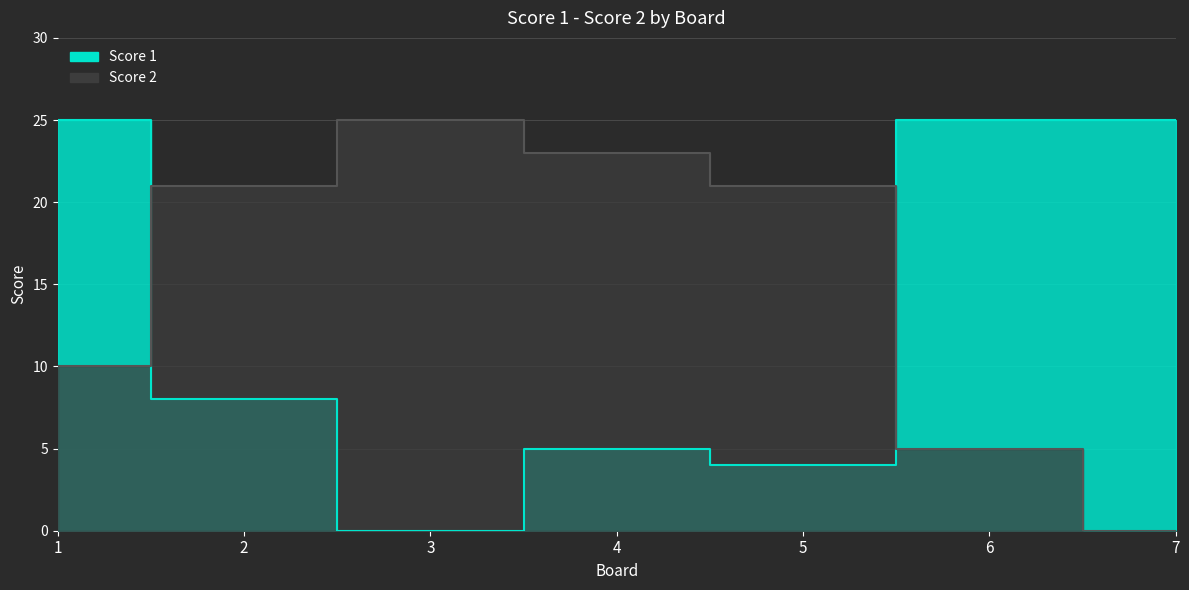

Rank the series at 2 from lowest to highest value.

Score 1, Score 2